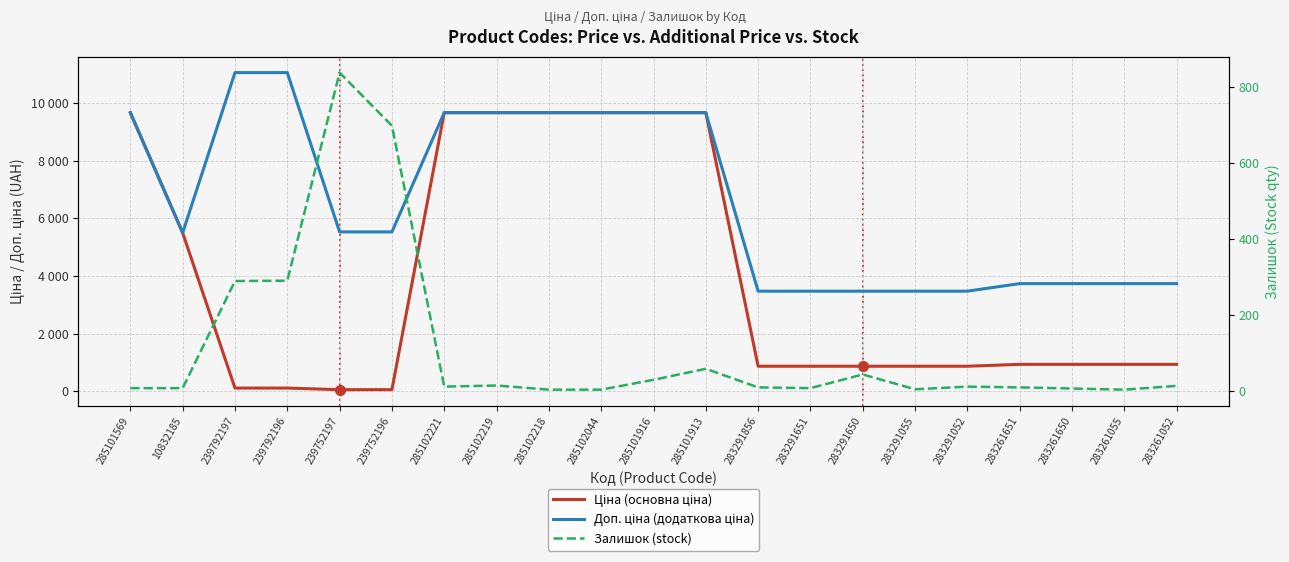

What is the difference between the highest and lowest values at 285101569?

9657.7